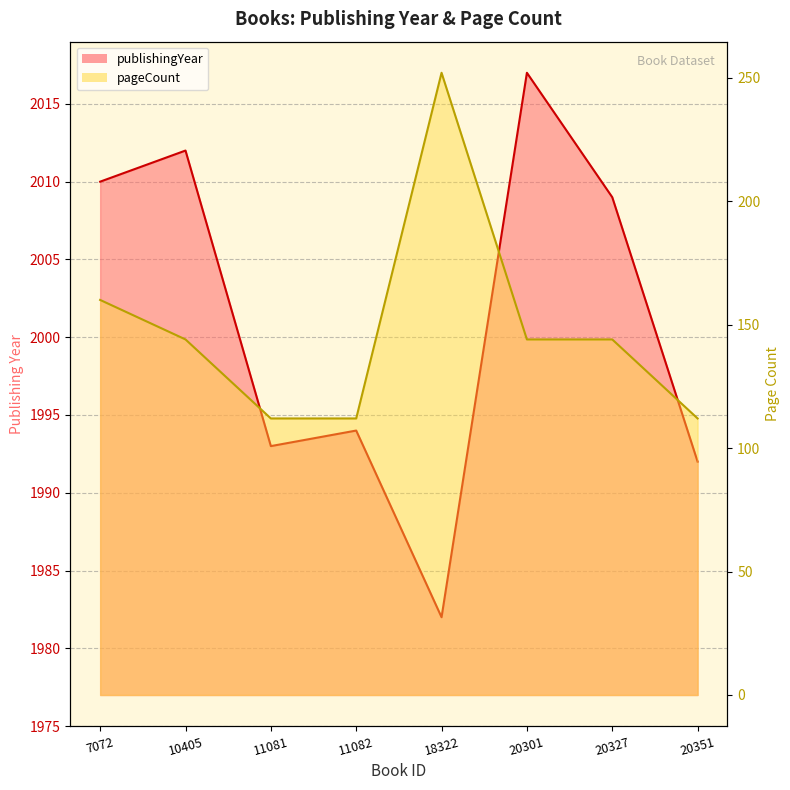

True or false: pageCount and publishingYear cross at least once.

False